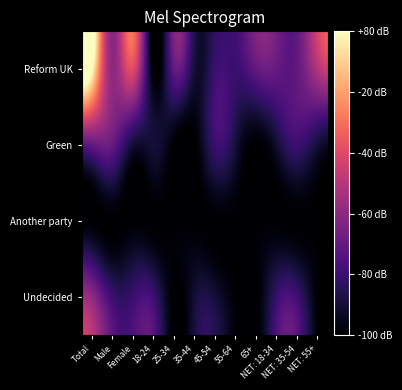

List the series in order of their peak value, highest first.

Reform UK, Undecided, Green, Another party